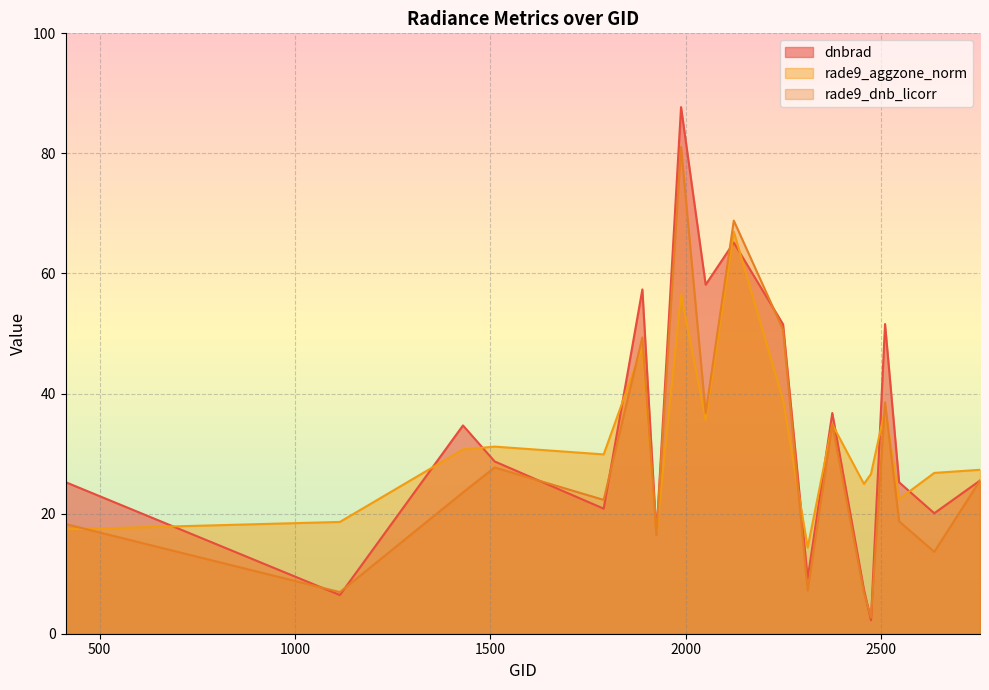

How many times do rade9_dnb_licorr and rade9_aggzone_norm cross each other?

5